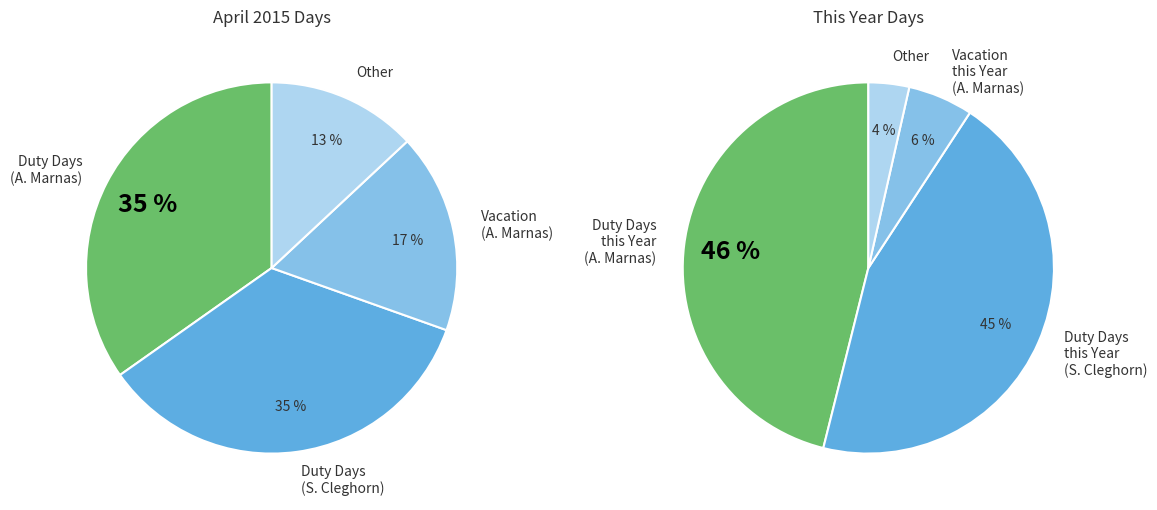

How many slices are in this pie chart?

8